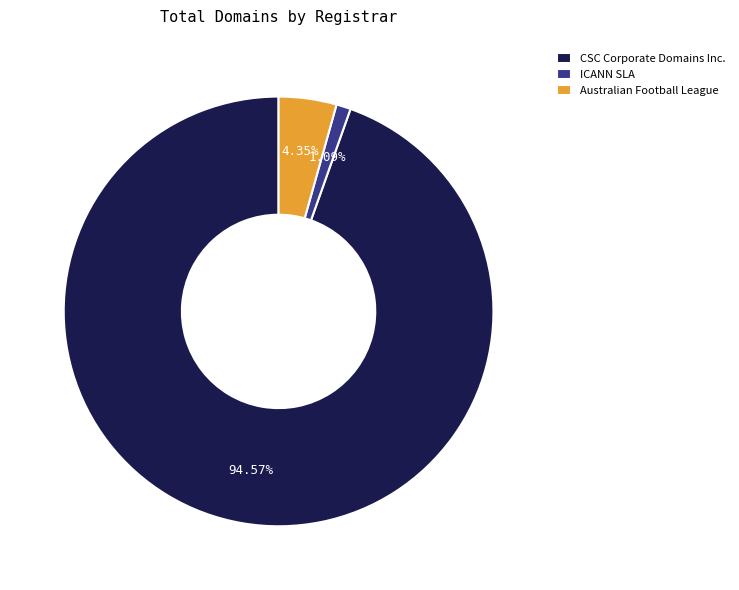

Count the number of slices in the pie.

3